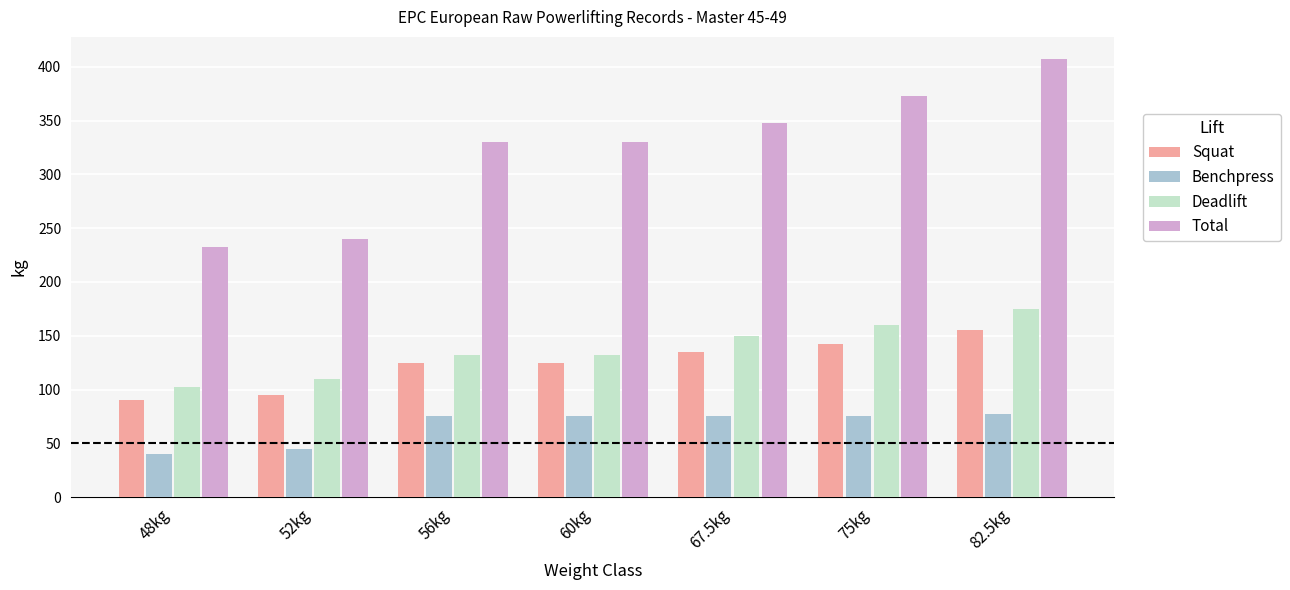

At which label does Benchpress reach its minimum?

48kg